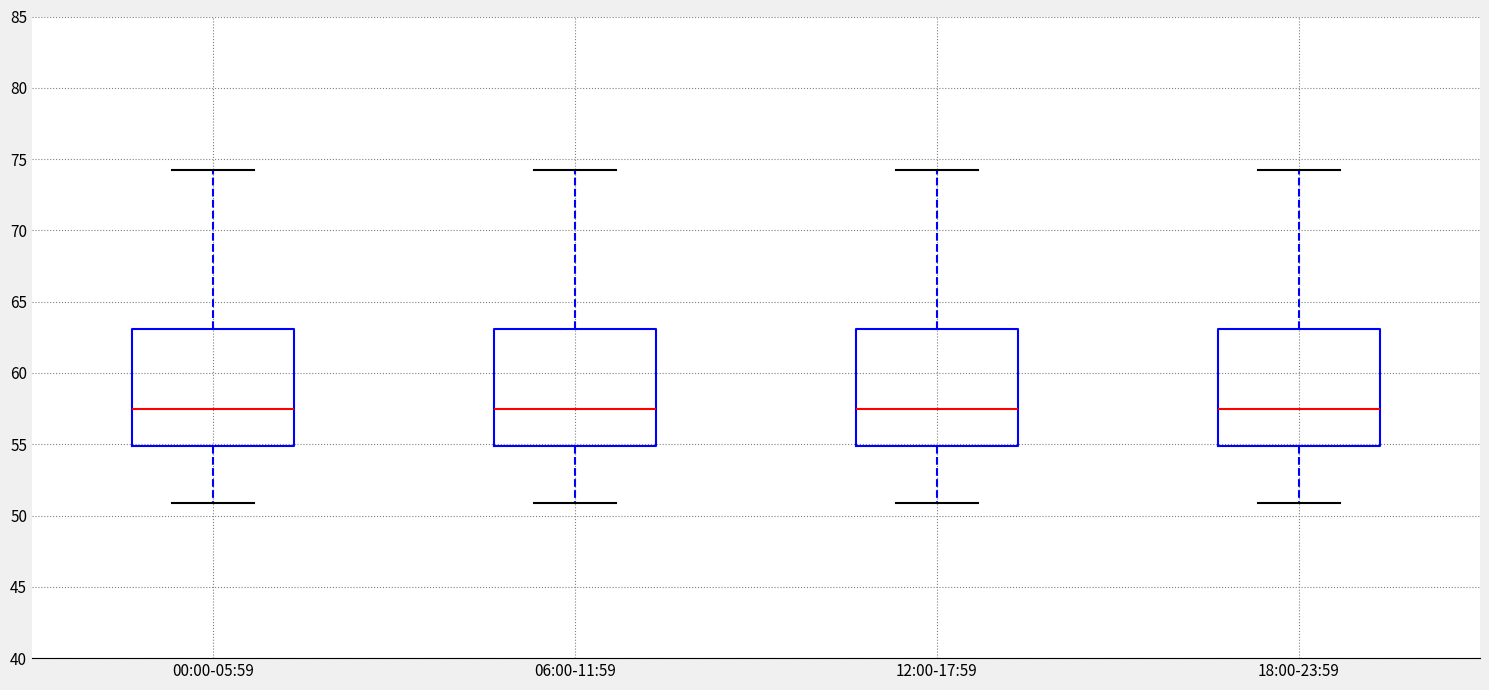

Reading left to right, read every box against the y-axis: the position of its median line, the range the box covers, and the ends of its whiskers. The values are not printed on the chart, so give them approximately, as read against the axis.

00:00-05:59: median 57.5, box 55.0 to 63.0, whiskers 51.0 to 74.0
06:00-11:59: median 57.5, box 55.0 to 63.0, whiskers 51.0 to 74.0
12:00-17:59: median 57.5, box 55.0 to 63.0, whiskers 51.0 to 74.0
18:00-23:59: median 57.5, box 55.0 to 63.0, whiskers 51.0 to 74.0